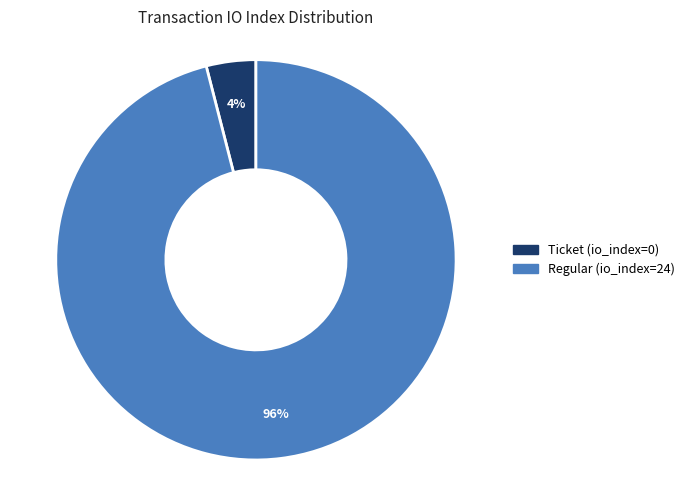

To the nearest percent, what is the combined percentage of Ticket (io_index=0) and Regular (io_index=24)?

100%